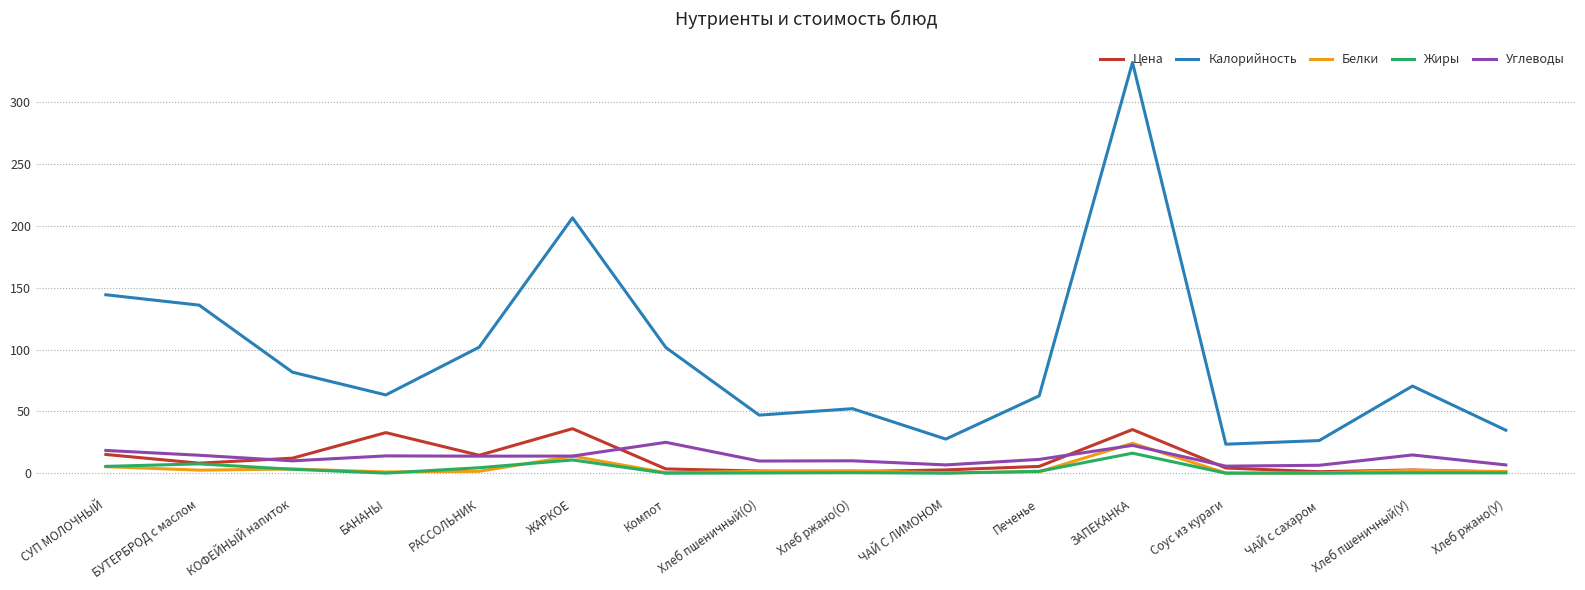

Which series has the largest total across all categories?

Калорийность